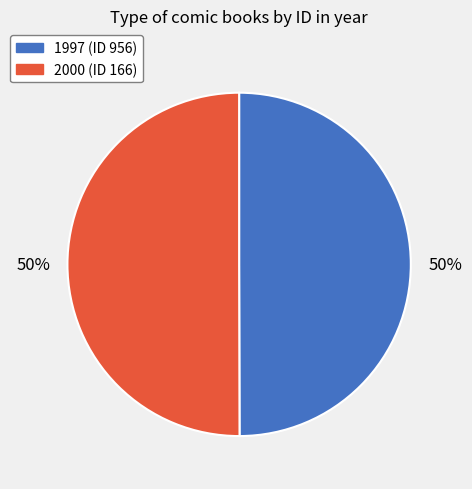

How many segments does this pie chart have?

2